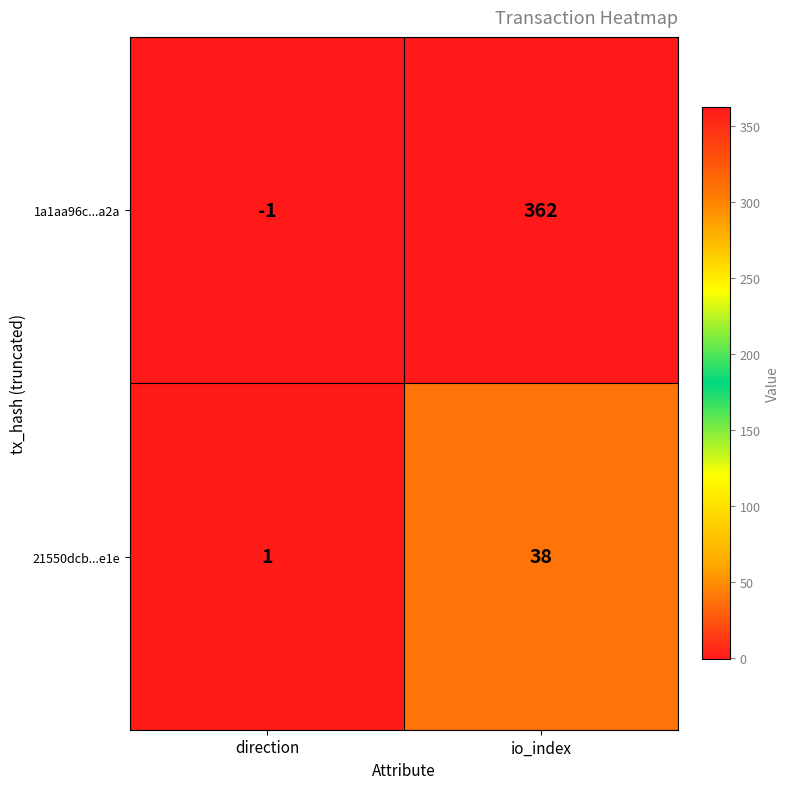

Reading left to right, extract all data points from this chart.

1a1aa96c...a2a: direction=-1	io_index=362
21550dcb...e1e: direction=1	io_index=38